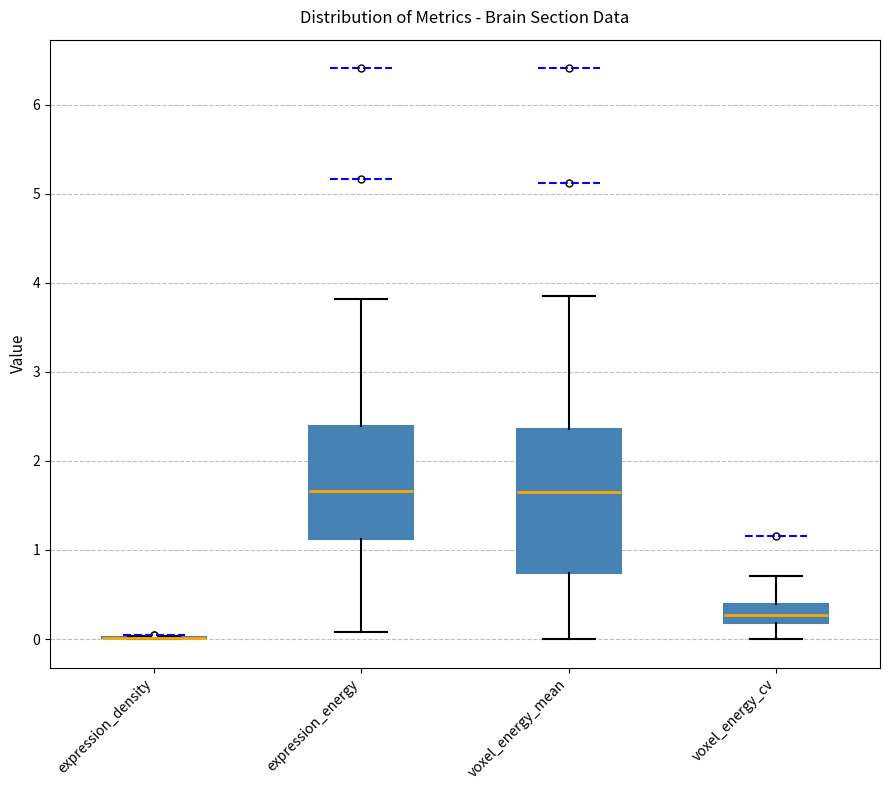

Reading left to right, transcribe this box plot: for each box, give where its median line is, the range the box spans, and where its two whiskers end, as read against the y-axis. The values are not printed on the chart, so give them approximately, as read against the axis.

expression_density: box collapsed to a line at 0.0, whiskers 0.0 to 0.0
expression_energy: median 1.7, box 1.1 to 2.4, whiskers 0.1 to 3.8
voxel_energy_mean: median 1.7, box 0.7 to 2.4, whiskers 0.0 to 3.8
voxel_energy_cv: median 0.3, box 0.2 to 0.4, whiskers 0.0 to 0.7